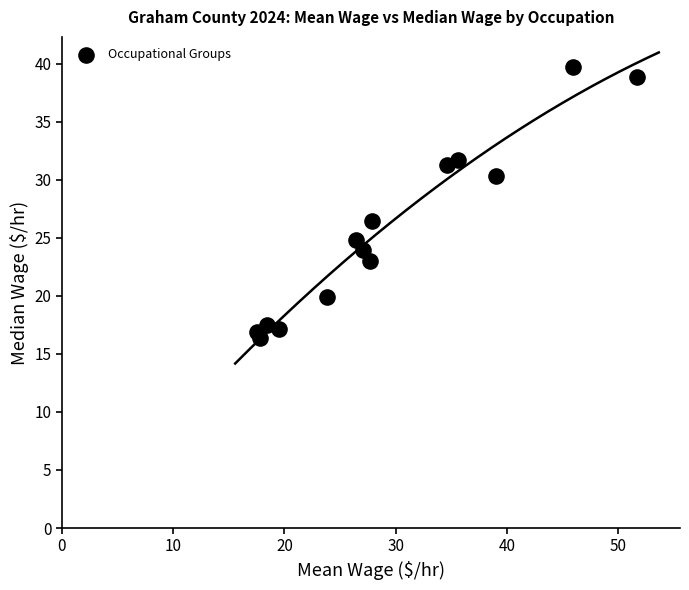

What is the range of Y values (max minus min)?

23.3